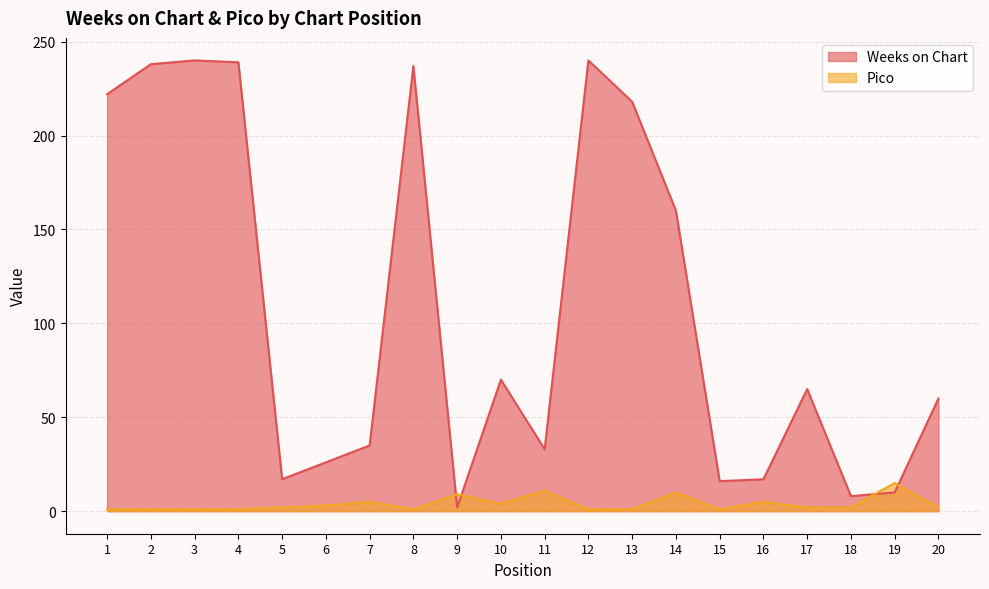

List the labels in order of Weeks on Chart value, smallest first.

9, 18, 19, 15, 5, 16, 6, 11, 7, 20, 17, 10, 14, 13, 1, 8, 2, 4, 3, 12